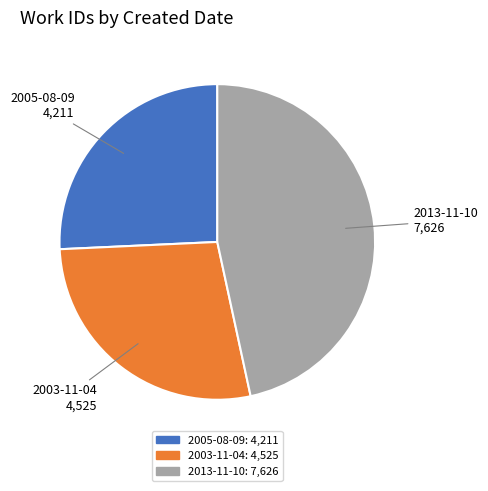

Approximately how many times larger is the value at 2013-11-10 compared to 2005-08-09?

1.8